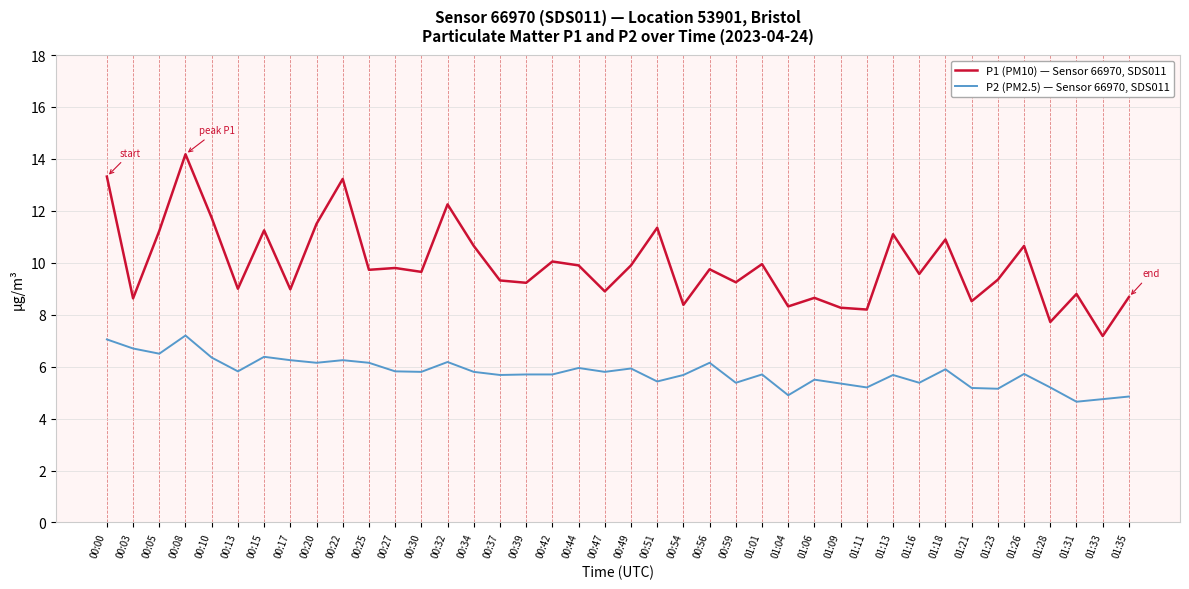

What is the average value of the P2 (PM2.5) — Sensor 66970, SDS011 series?

5.8